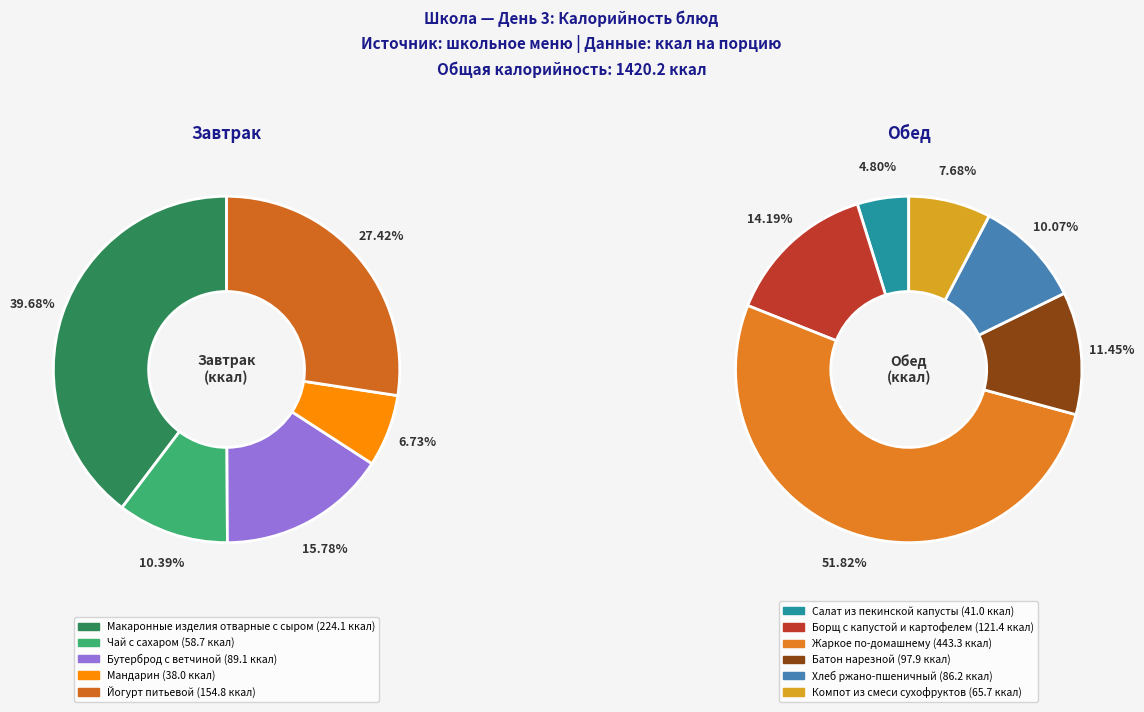

What is the largest slice in the pie chart?

Жаркое по-домашнему